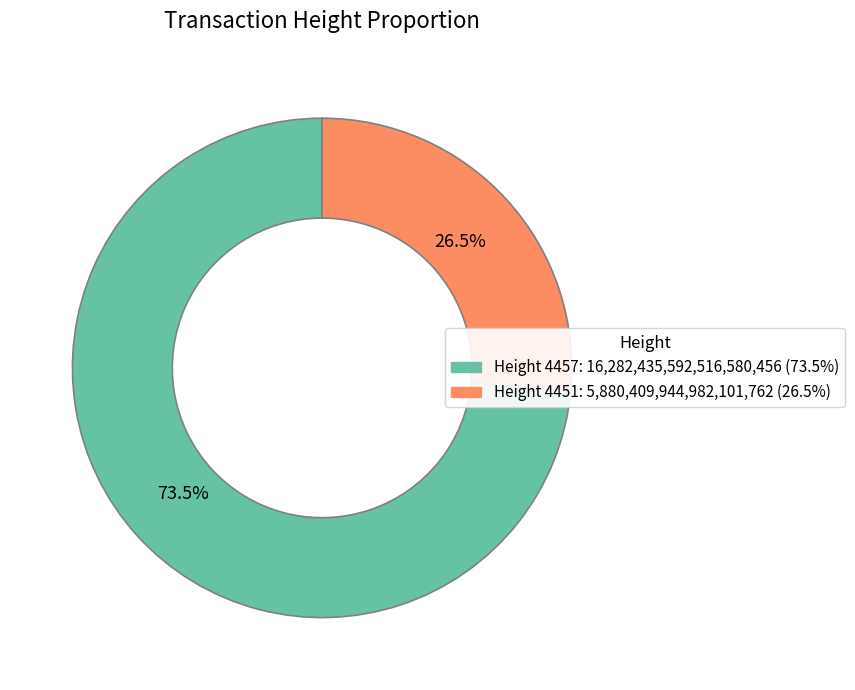

Does any single category account for the majority?

Yes